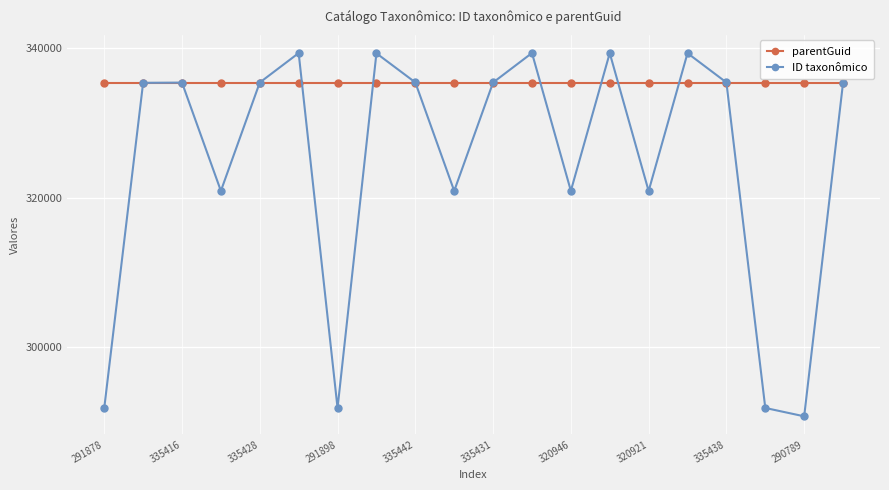

What is the value of the parentGuid point at the 12th from the left?

335384